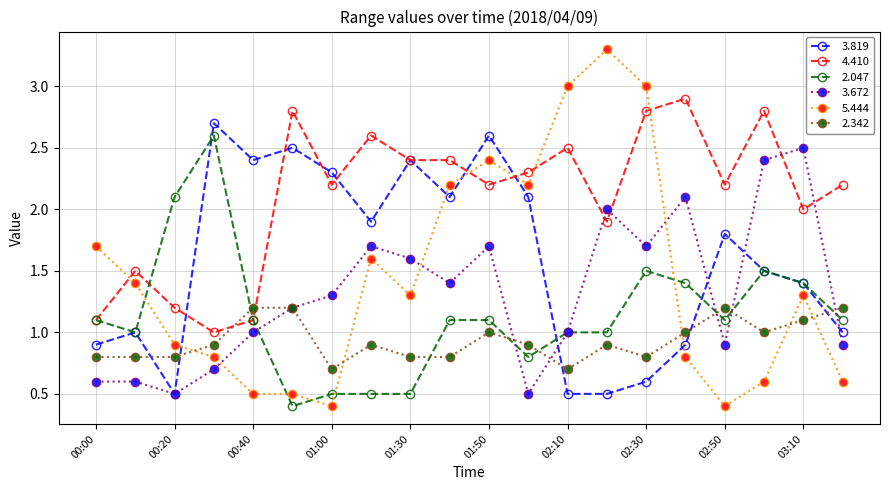

How many intersections are there between 3.672 and 5.444?

3